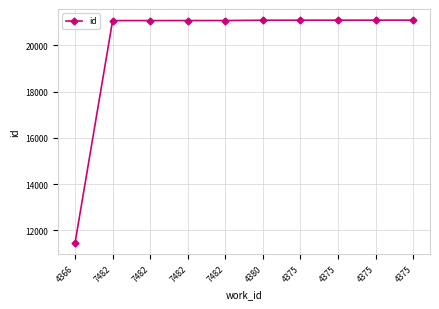

How many data points are less than 21086?

5